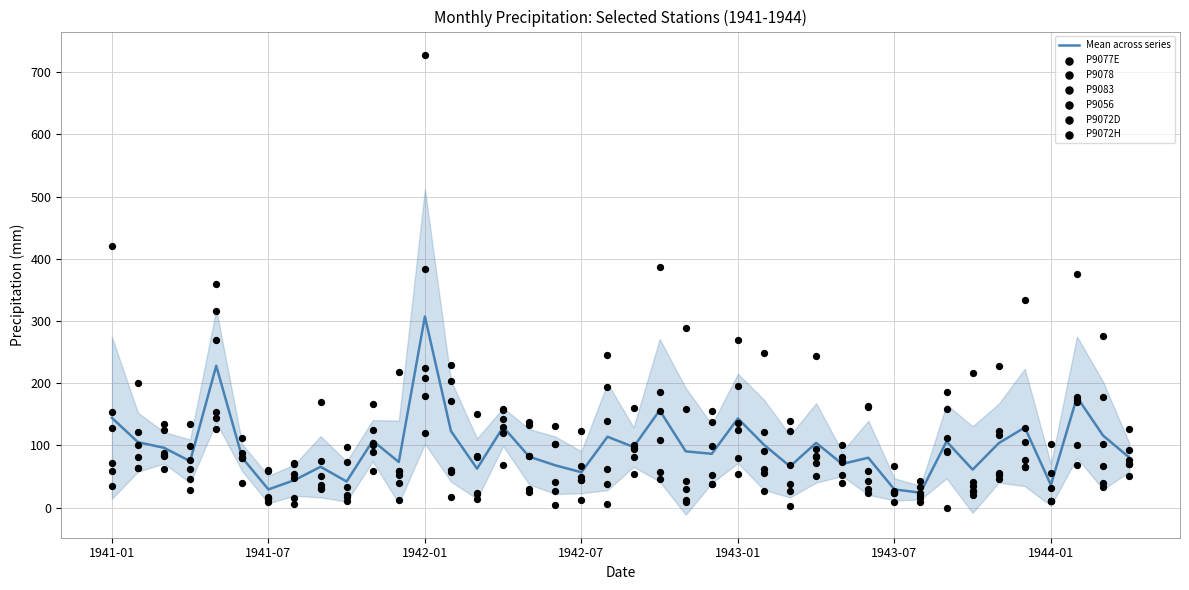

Which series has the largest total across all categories?

P9077E